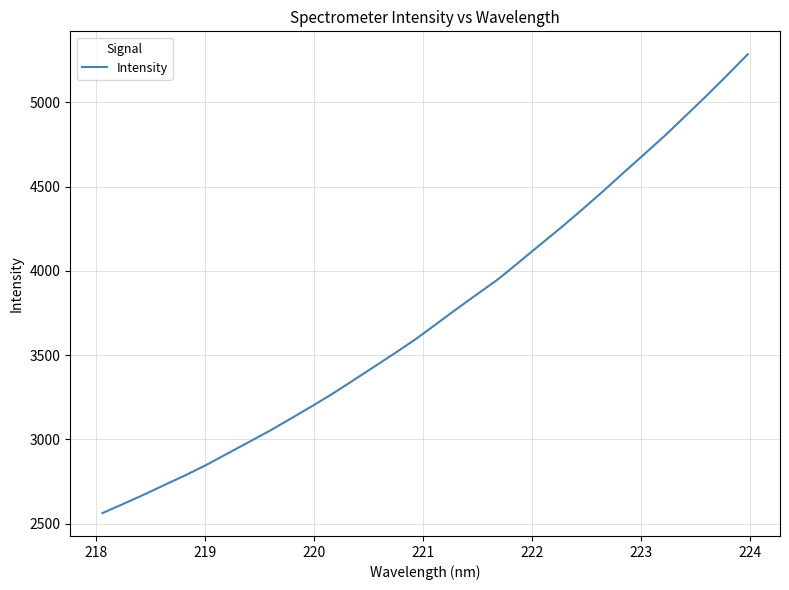

What is the difference between the maximum and minimum values?

2723.2